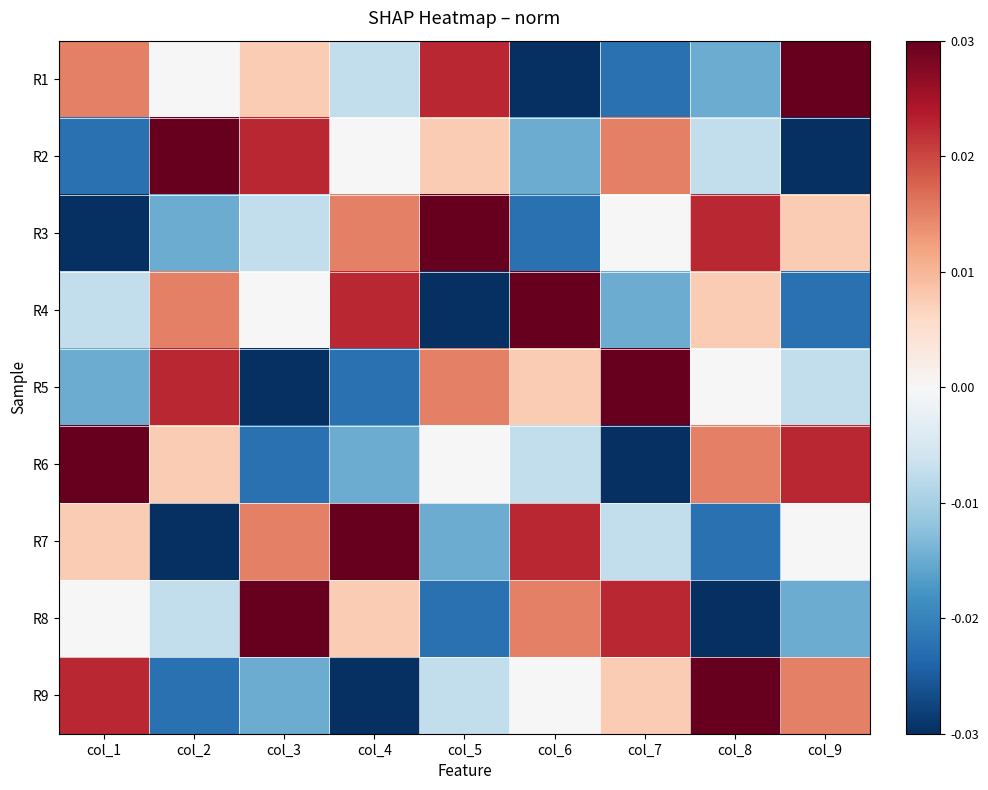

At which category is the sum across all series the highest?

col_1